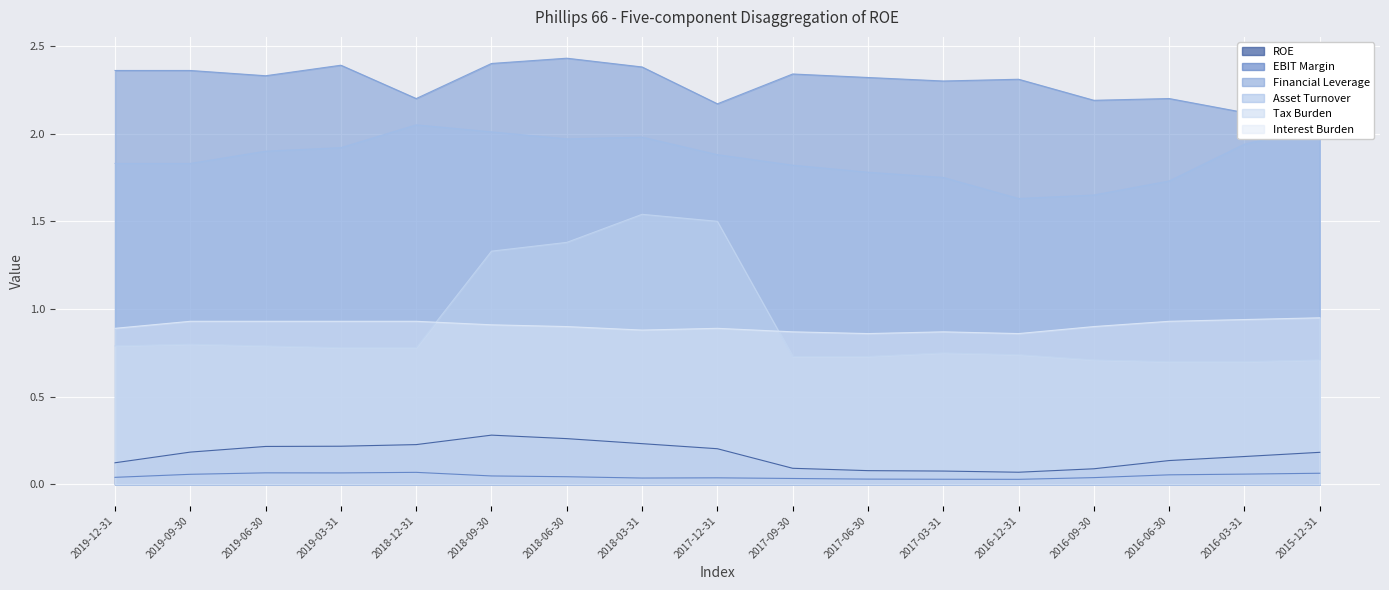

Is the value of Tax Burden at 2016-03-31 greater than the value of Asset Turnover at 2018-03-31?

No